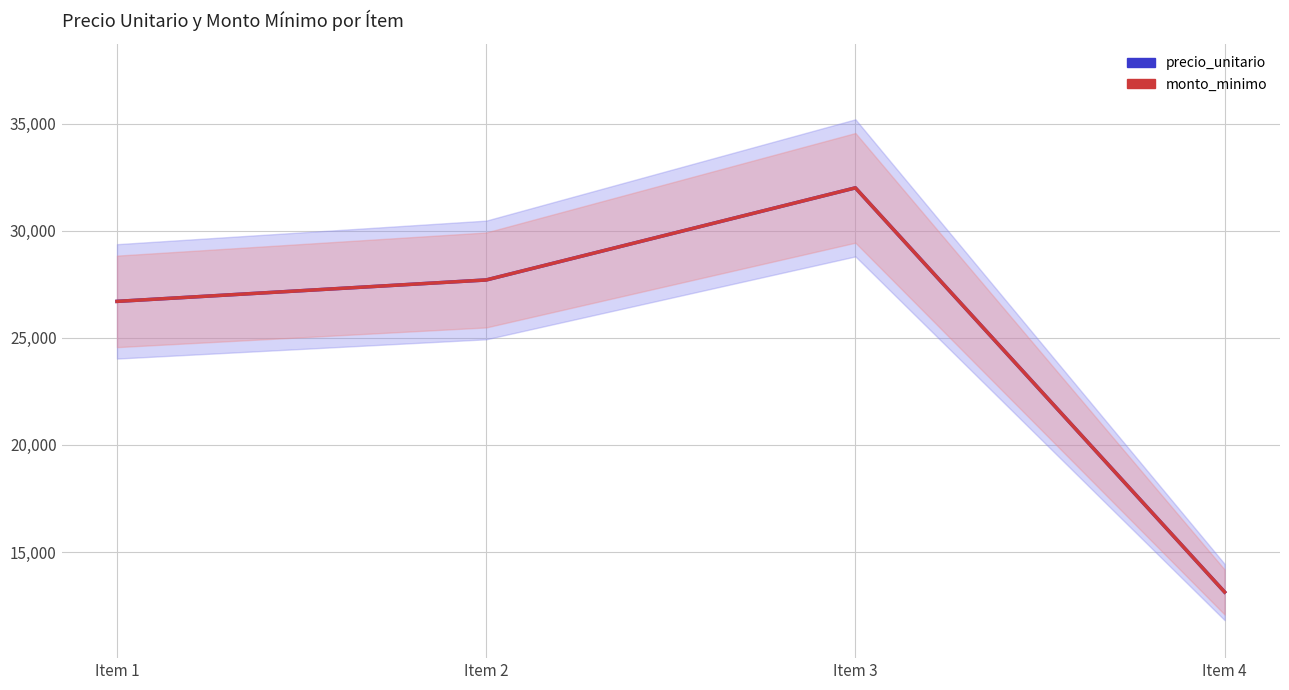

Where is the first local maximum for monto_minimo?

Item 3